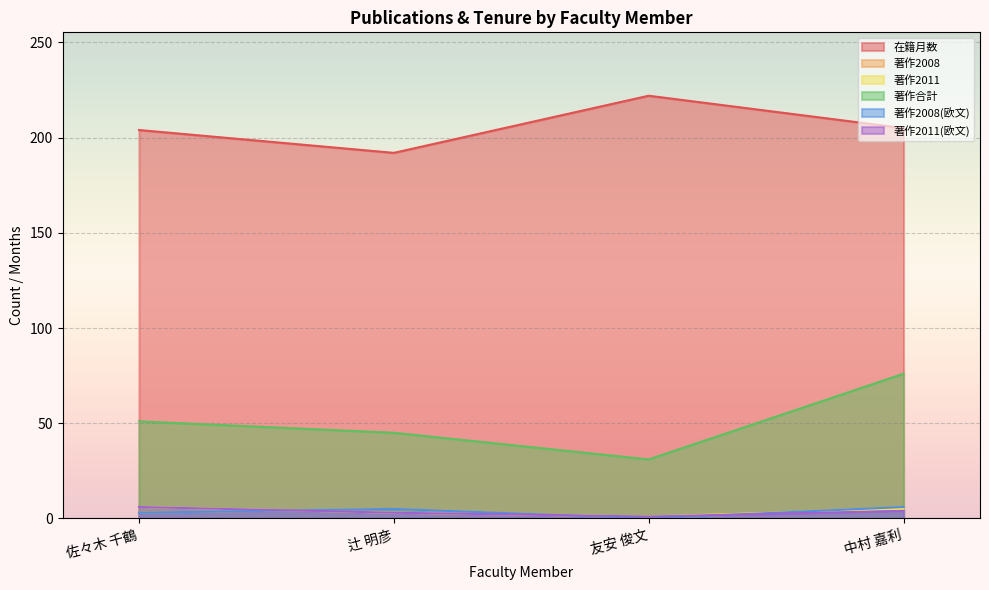

The value of 在籍月数 at 佐々木 千鶴 is 54. True or false?

False